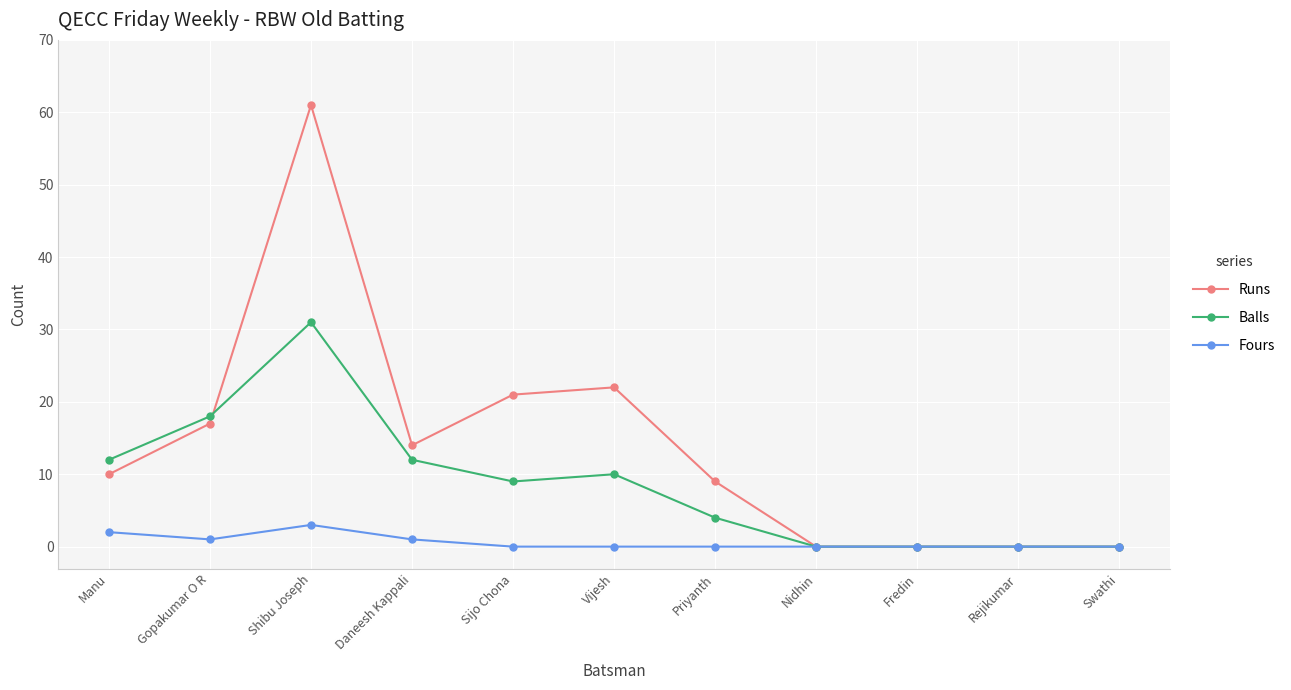

What is the label of the 3rd point from the left?

Shibu Joseph